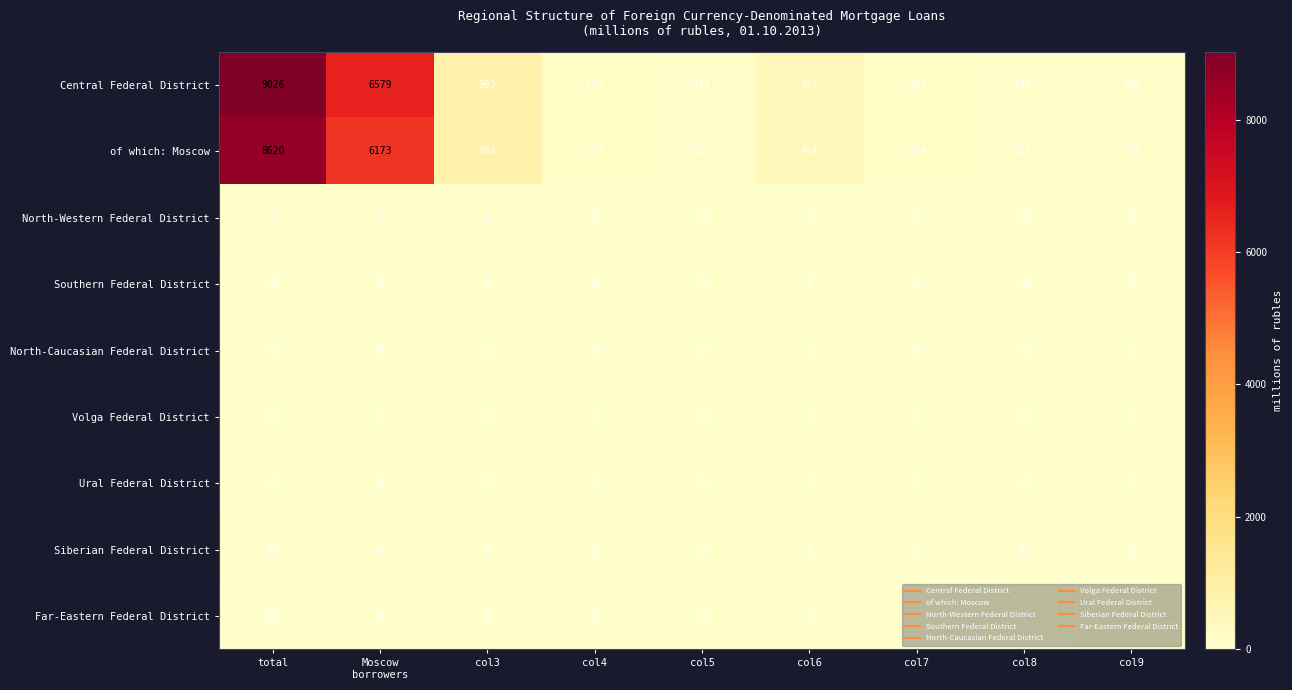

What is the difference between the maximum and minimum values in the Siberian Federal District series?

94